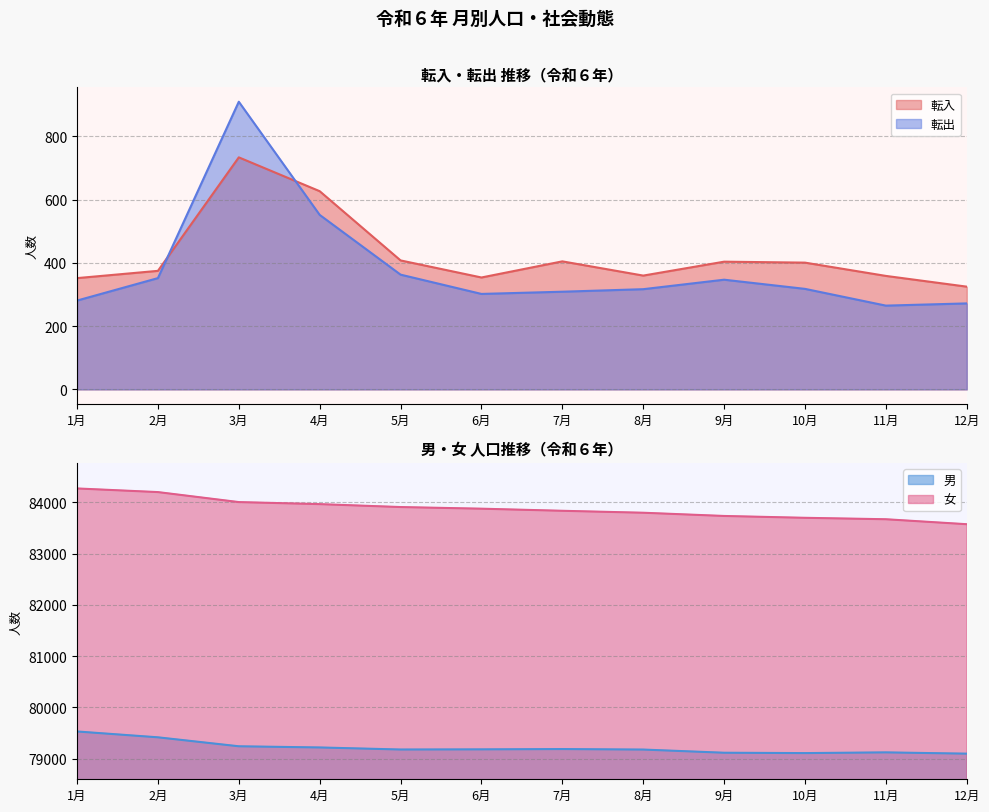

What is the label of the 1st point from the right?

12月